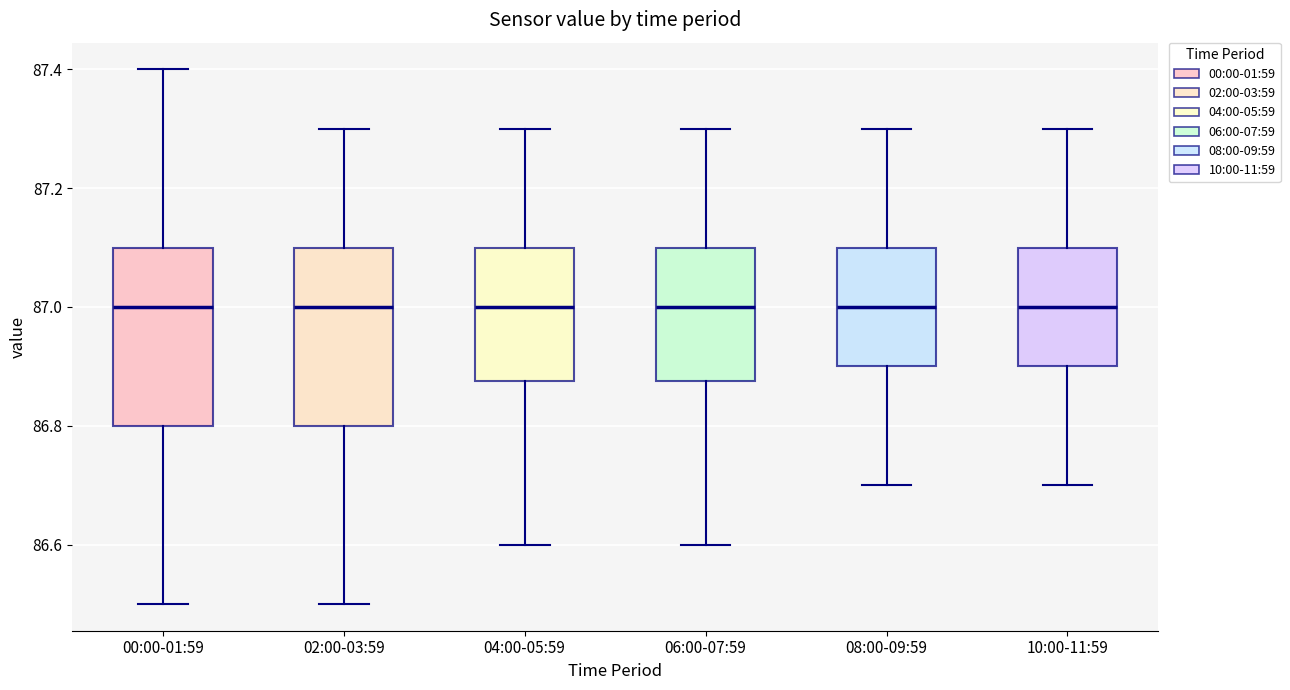

Where does the lower whisker of the box for 10:00-11:59 end on the y-axis? The values are not printed on the chart, so give them approximately, as read against the axis.

86.70